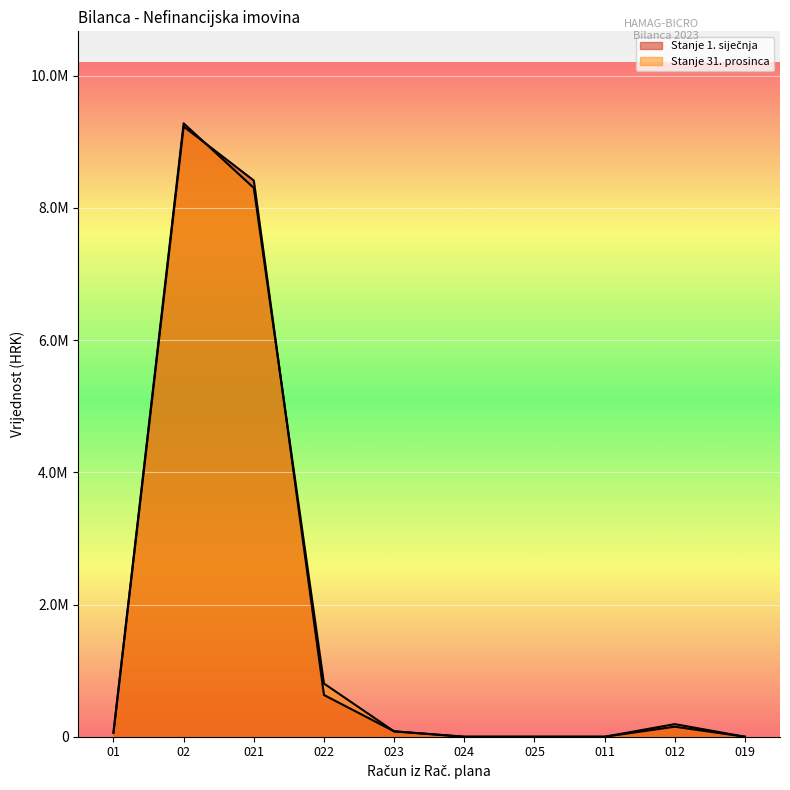

What value does the Stanje 1. siječnja series have at 021?

8415808.1